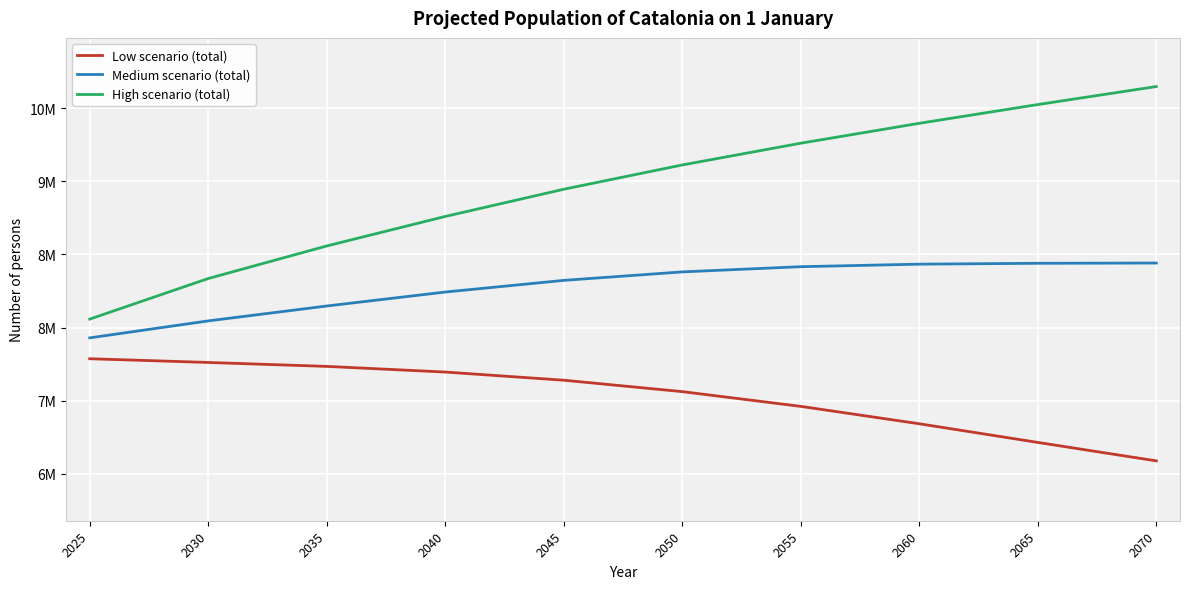

What is the highest value of the Medium scenario (total) series?

8705831